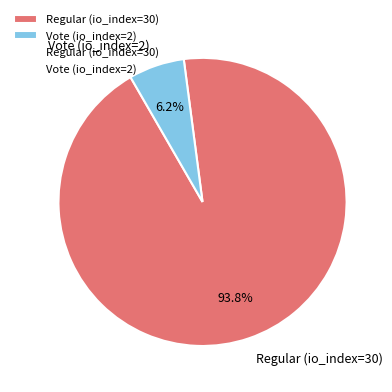

Which slice is the largest?

Regular (io_index=30)